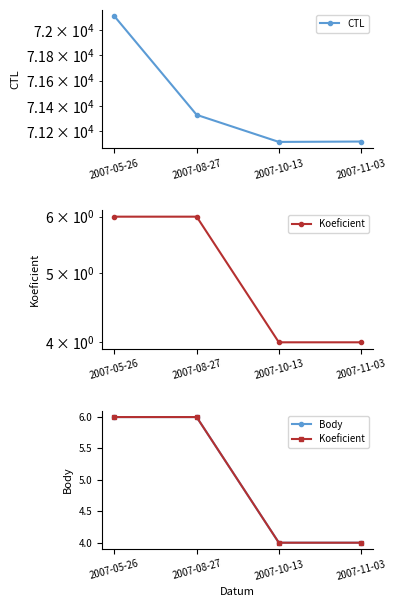

Does the chart display data point markers on the line(s)?

Yes